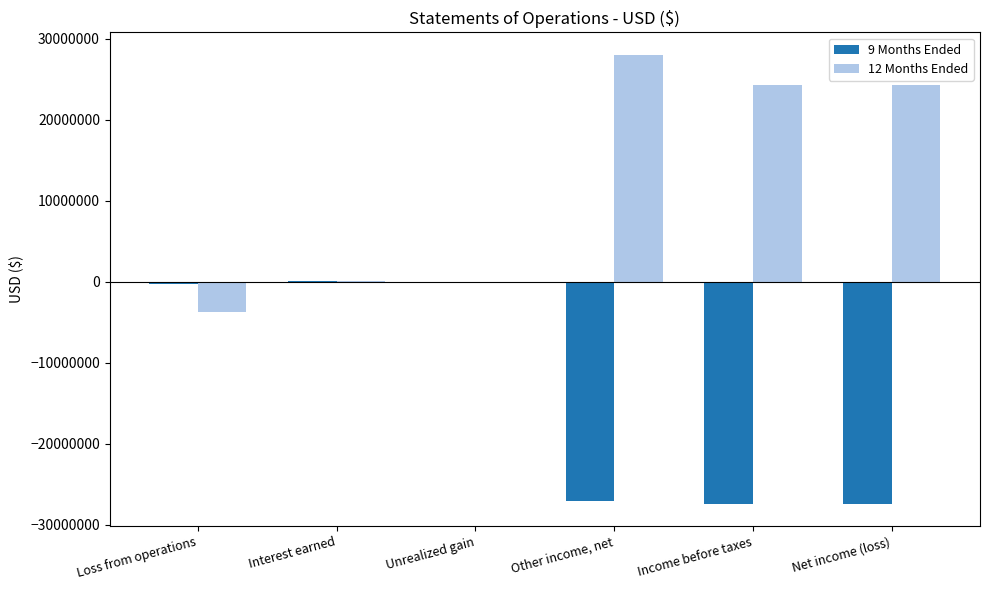

What is the total value across all series at Income before taxes?

-3150486